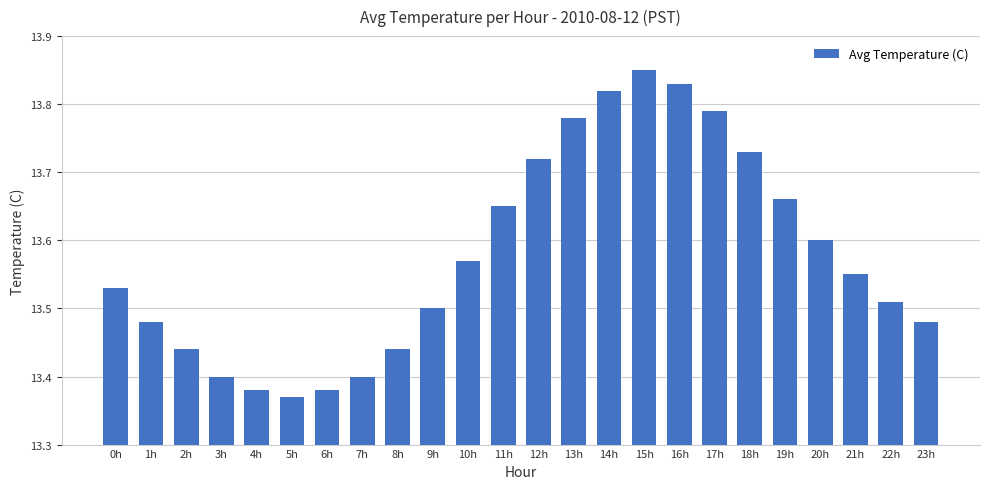

Which label corresponds to the largest value in the chart?

15h